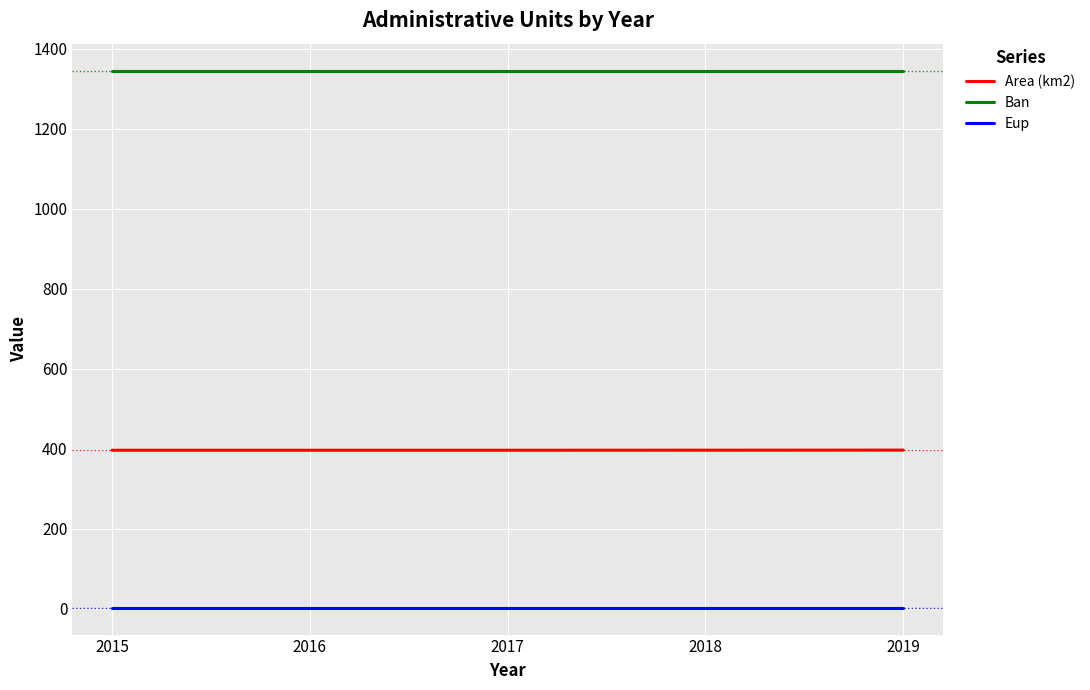

The value of Ban at 2017 is 1345.0. True or false?

True